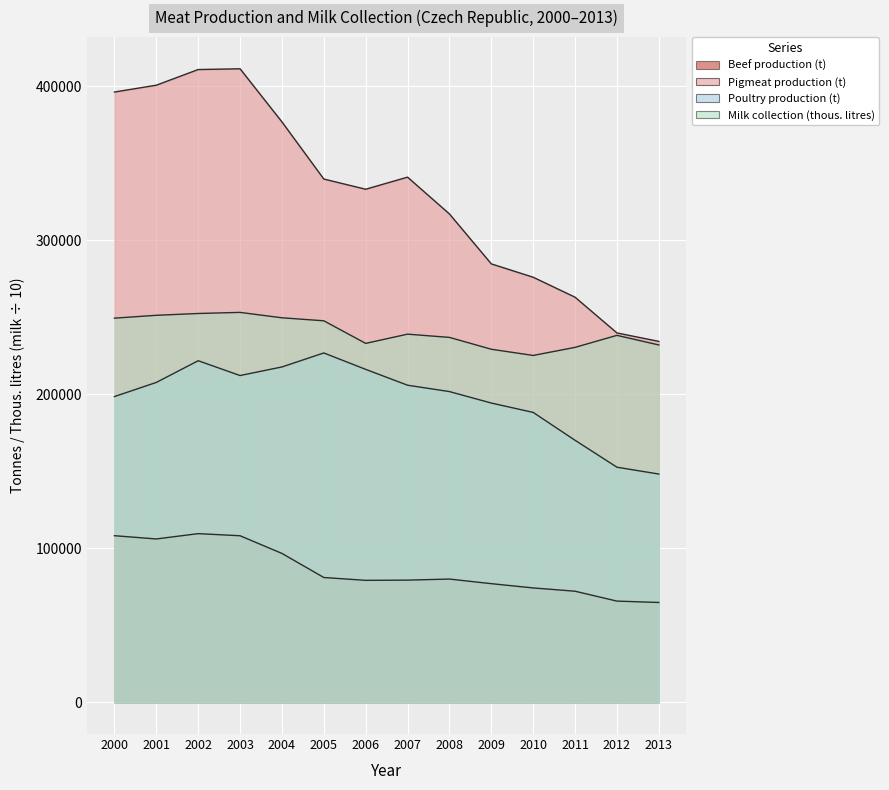

Rank the series by their average value, from lowest to highest.

Beef production (t), Poultry production (t), Milk collection (thous. litres), Pigmeat production (t)